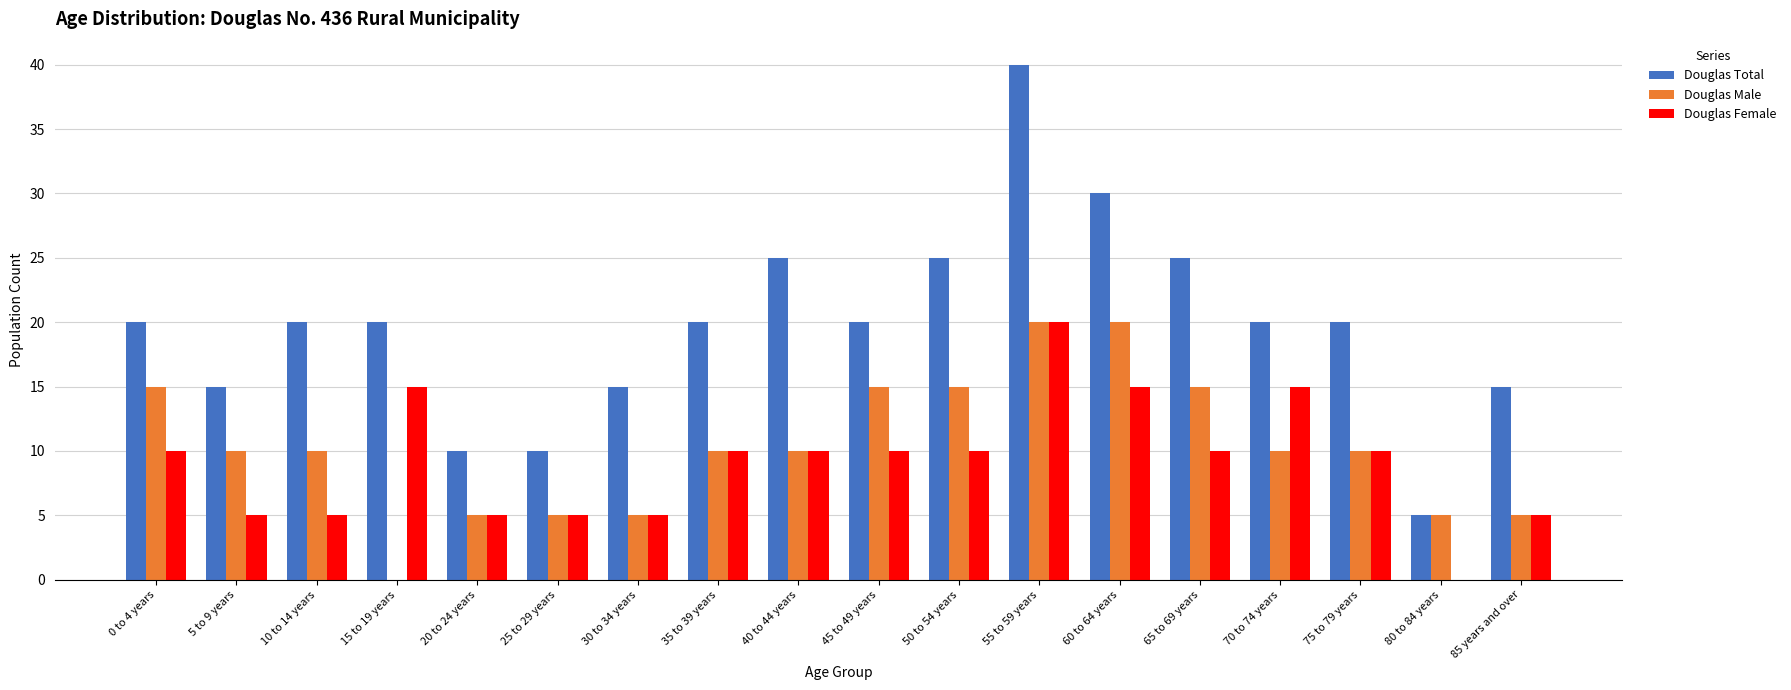

Which label corresponds to the largest value in the chart?

55 to 59 years